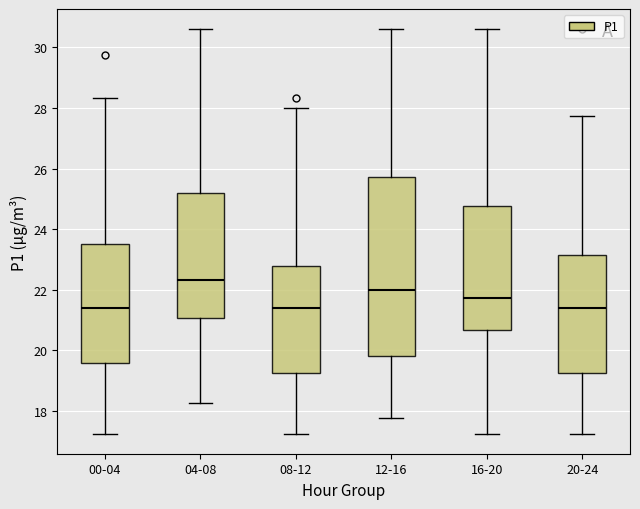

Comparing the boxes themselves (not the whiskers), which one is the tallest?

12-16